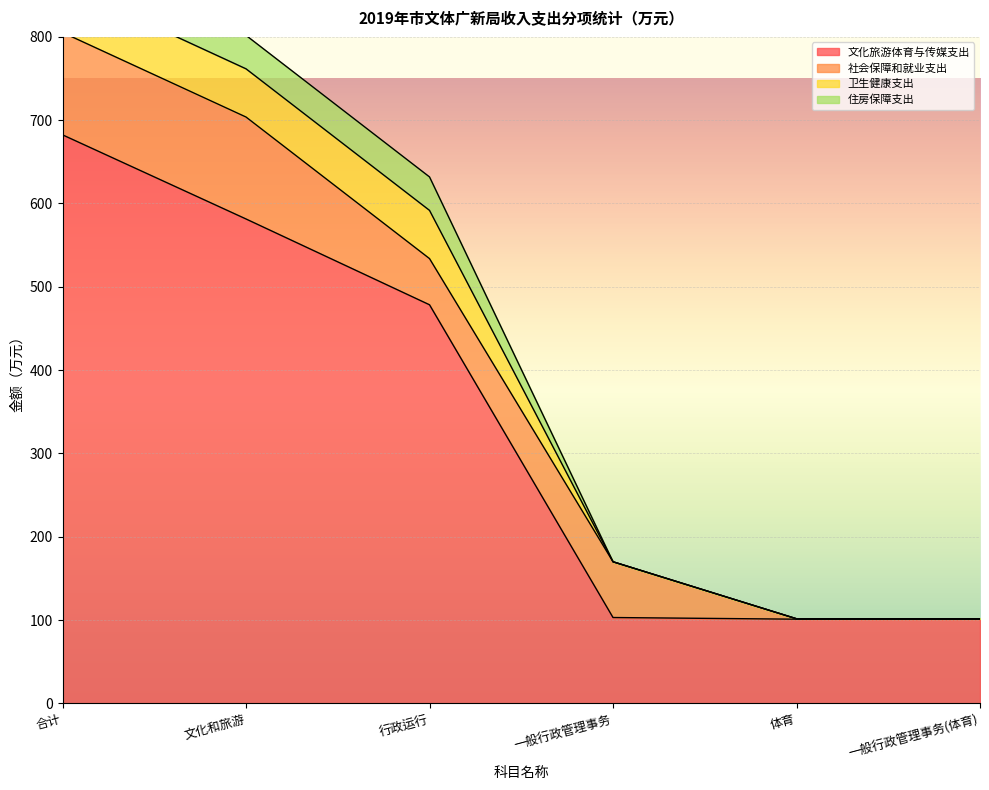

At how many categories does at least one series exceed 311?

3